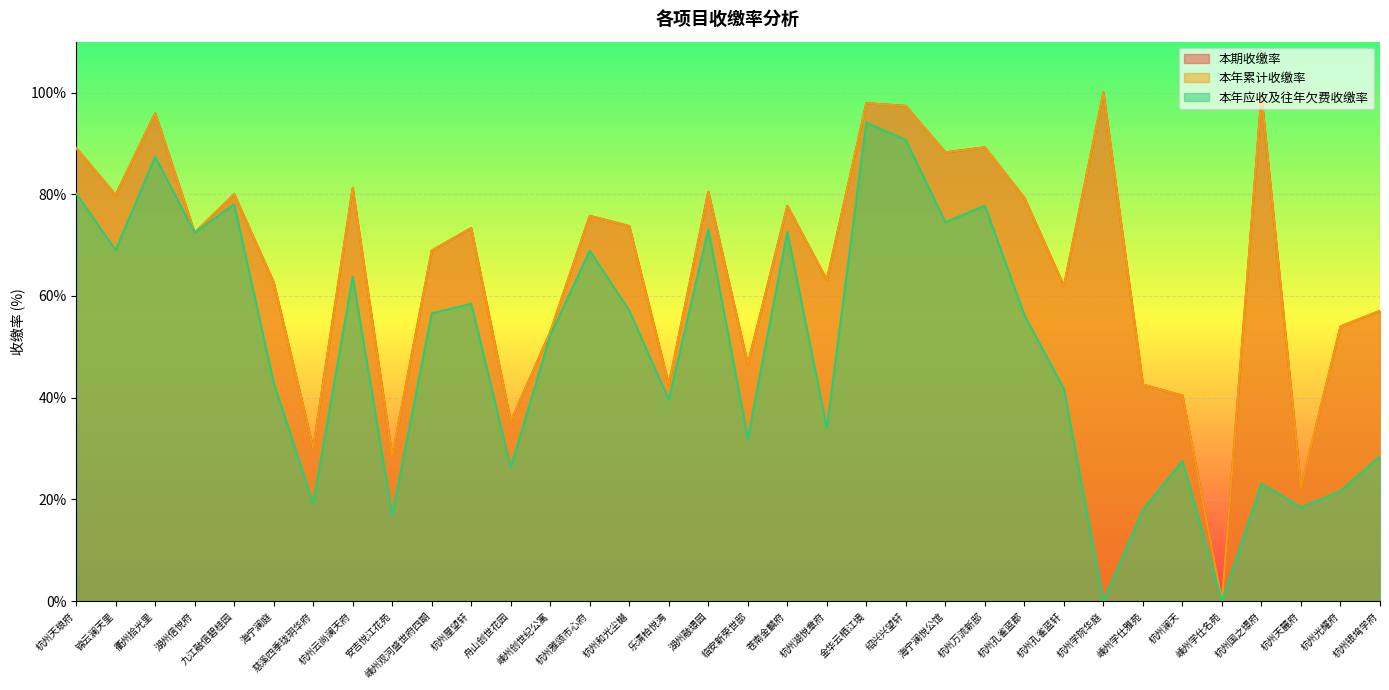

Which series has the largest total across all categories?

本期收缴率